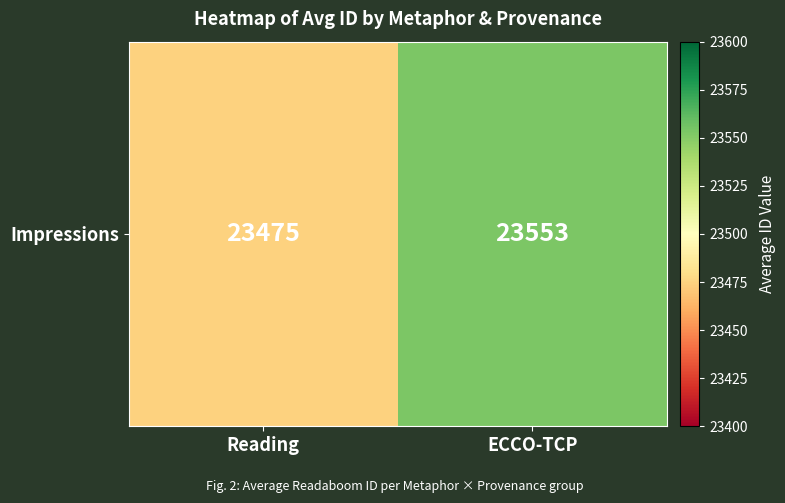

At which label does the data first exceed 23552?

ECCO-TCP